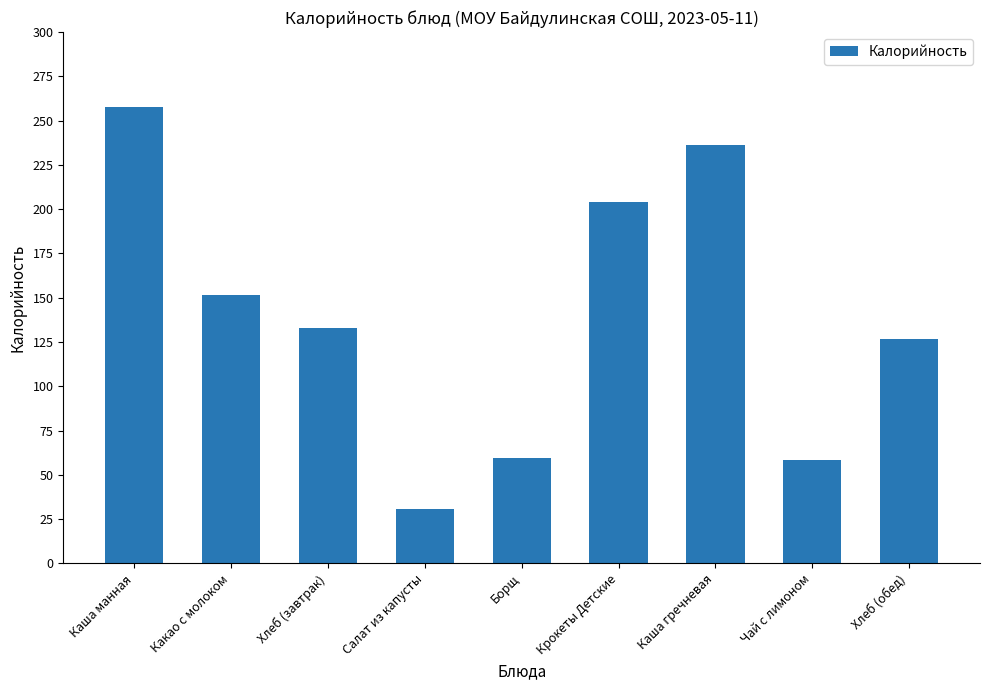

True or false: the data shows 10.1 at Салат из капусты.

False